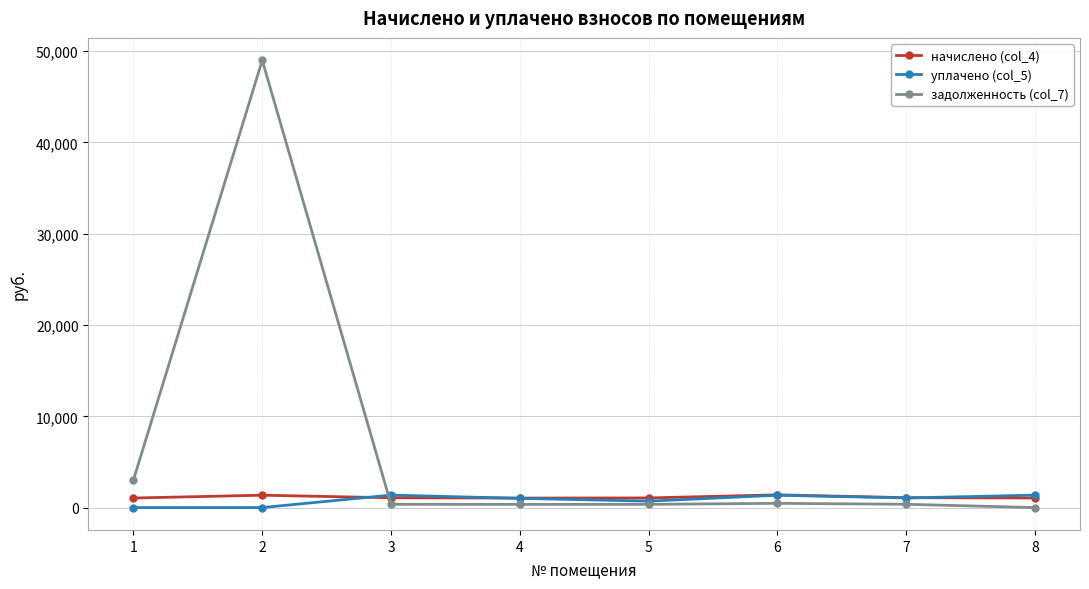

Which series has the widest spread of values?

задолженность (col_7)